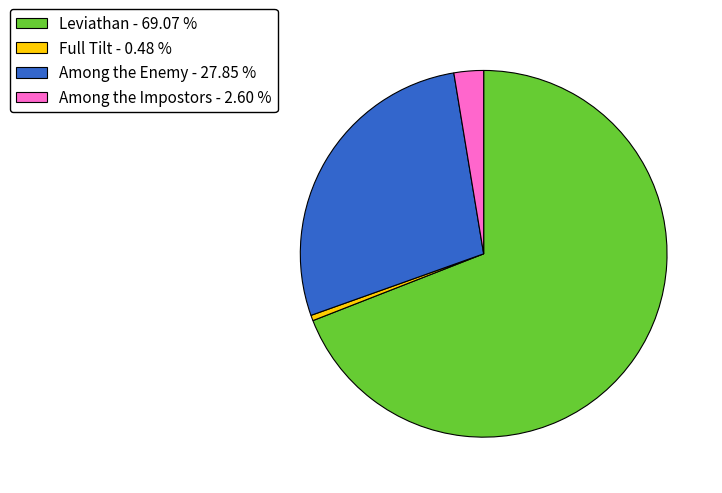

Is the sum of Leviathan - 69.07 % and Full Tilt - 0.48 % greater than half?

Yes